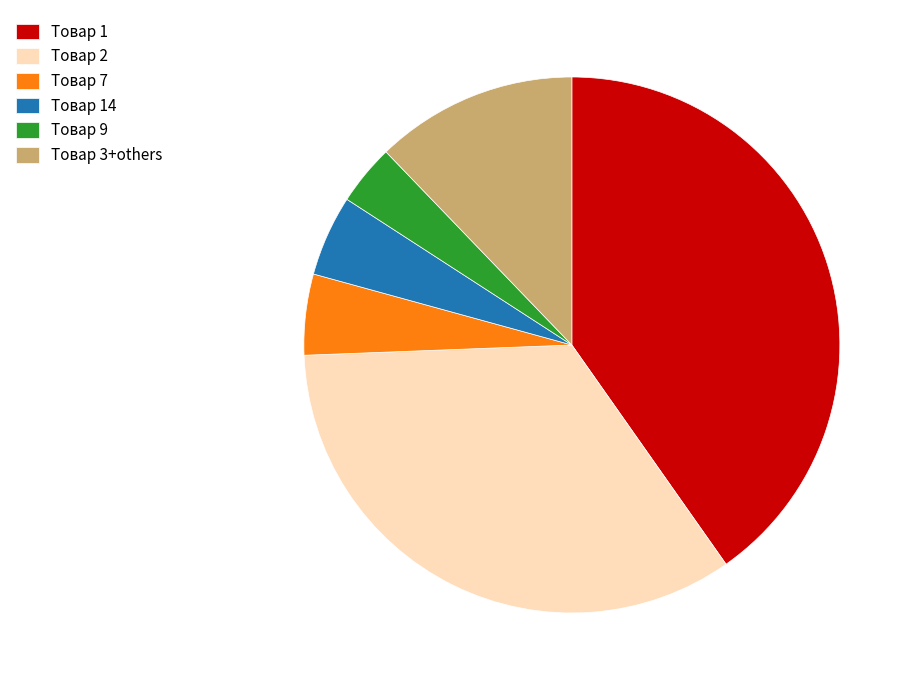

Is the sum of Товар 7 and Товар 2 greater than half?

No